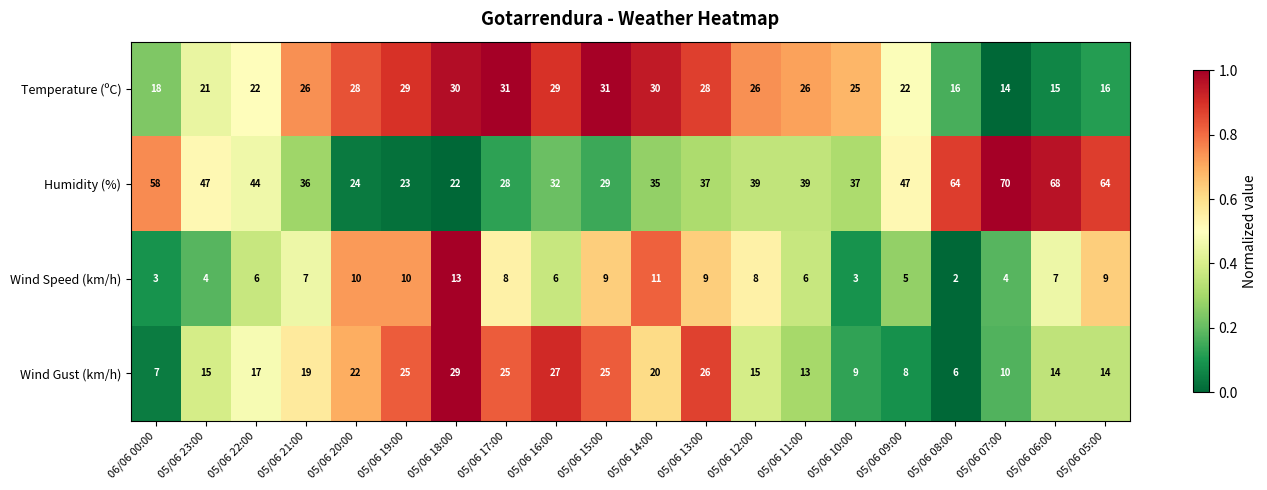

Between 05/06 20:00 and 05/06 09:00, which series saw the biggest shift?

Humidity (%)